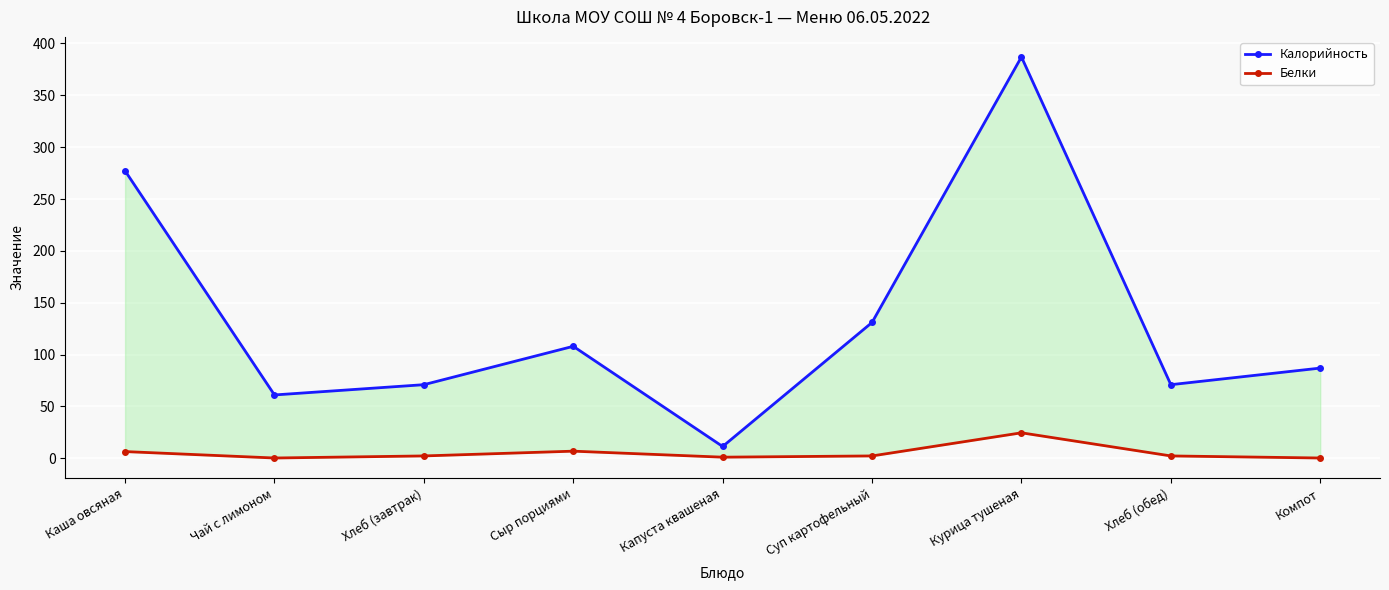

What is the label of the 9th point from the right?

Каша овсяная